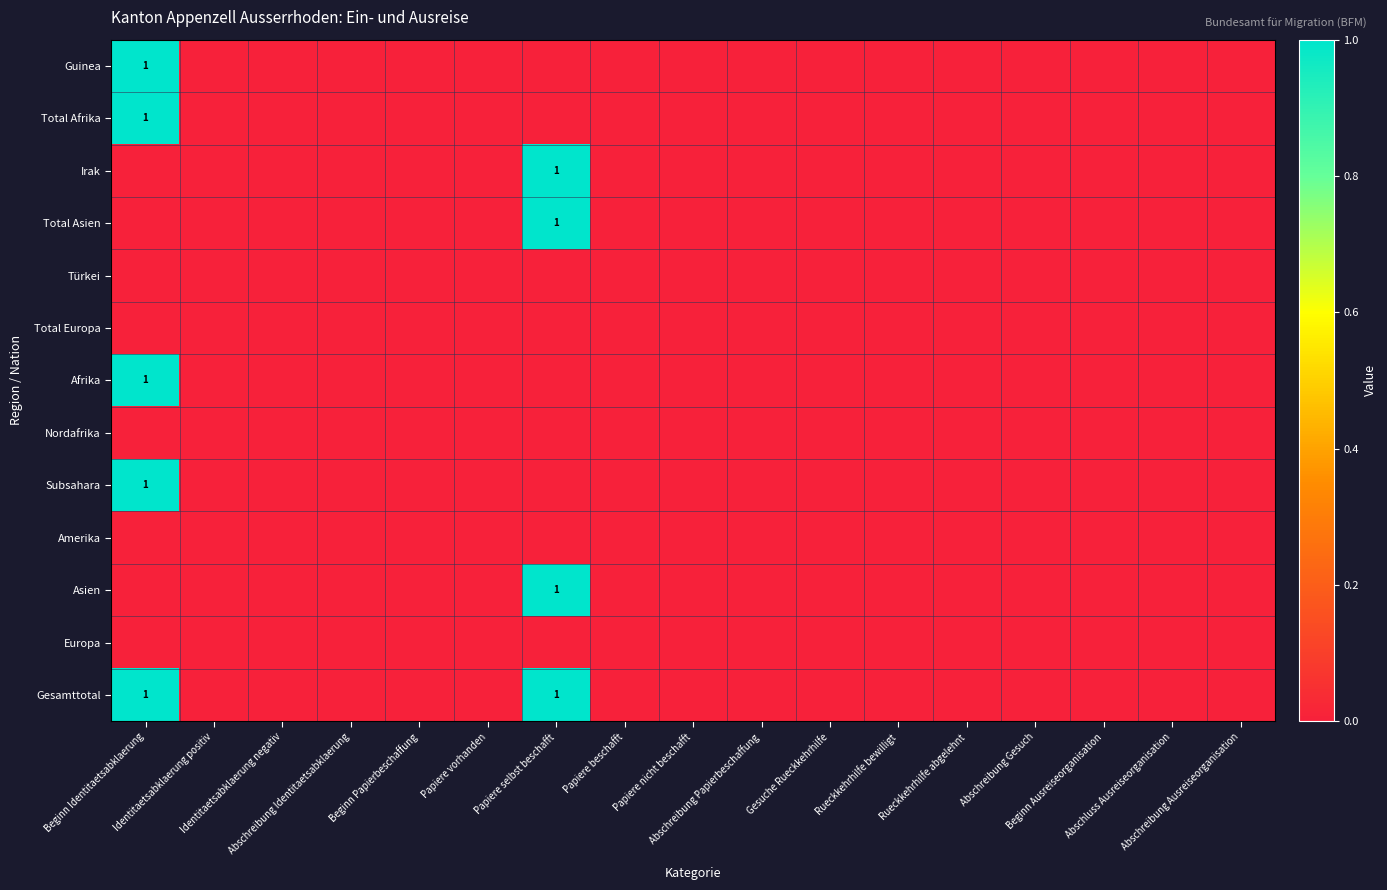

At how many categories does at least one series exceed 0?

2